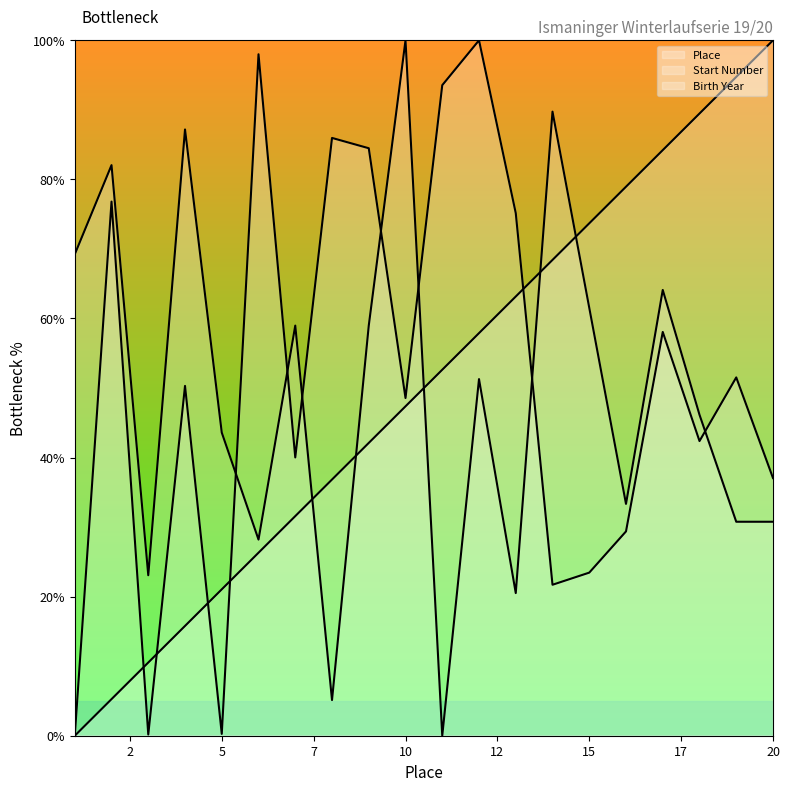

Between 14 and 19, which is larger?

19